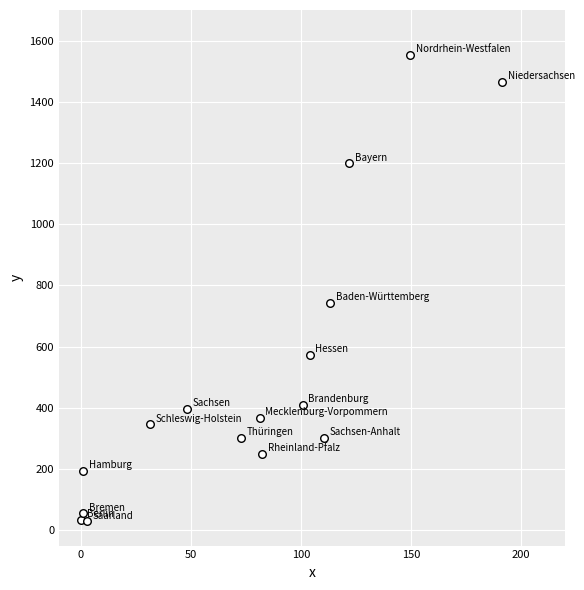

What is the range of X values (max minus min)?

191.5